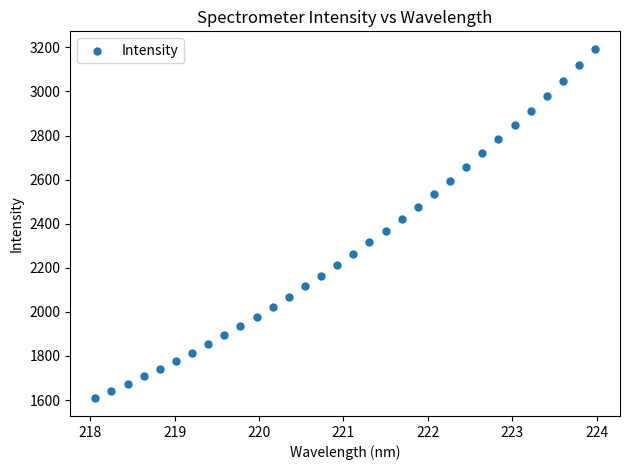

What is the range of X values (max minus min)?

5.9